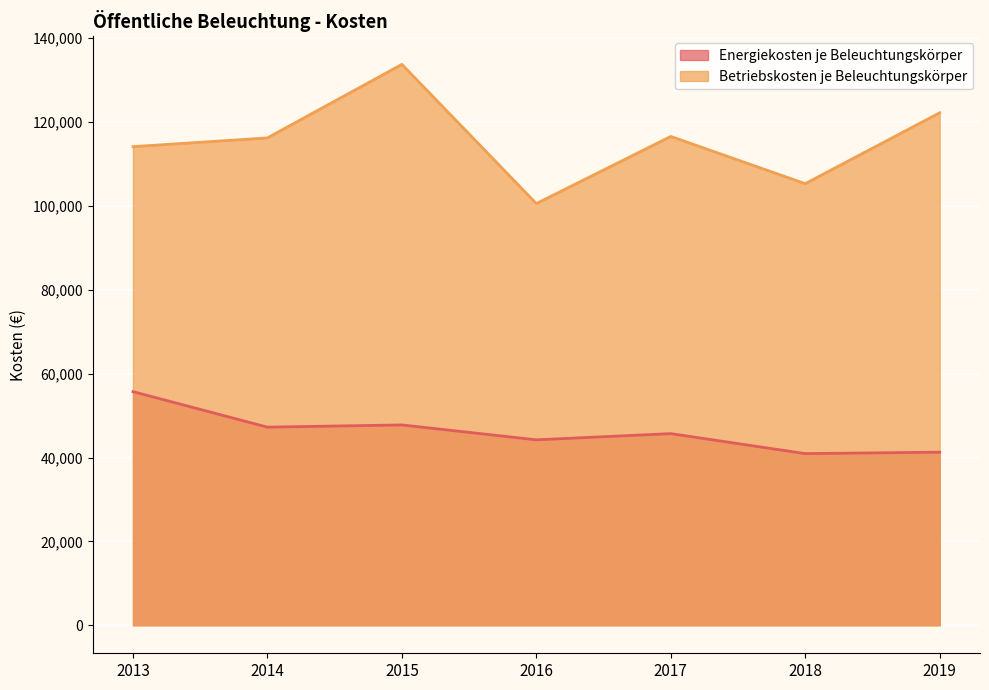

True or false: Betriebskosten je Beleuchtungskörper has more than 0 interior local peaks.

True